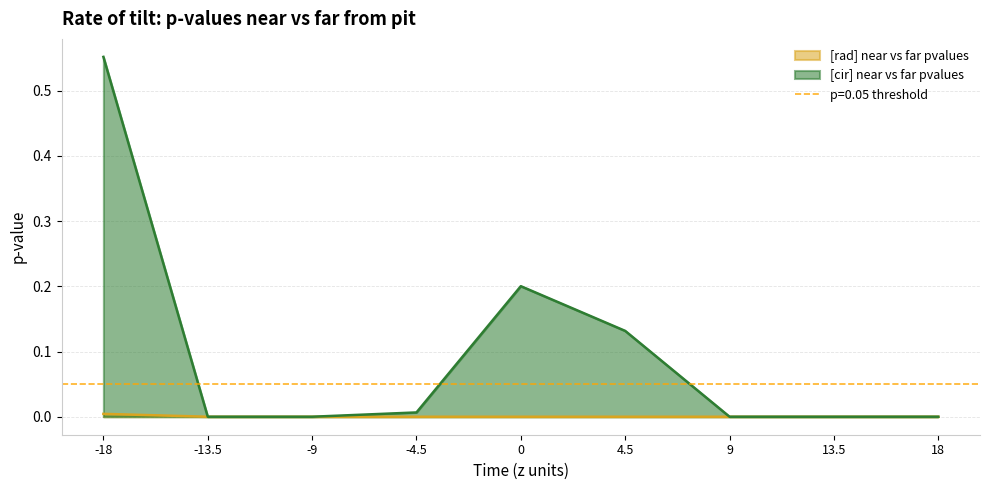

List the series in order of their overall mean, lowest first.

[rad] near vs far pvalues, [cir] near vs far pvalues